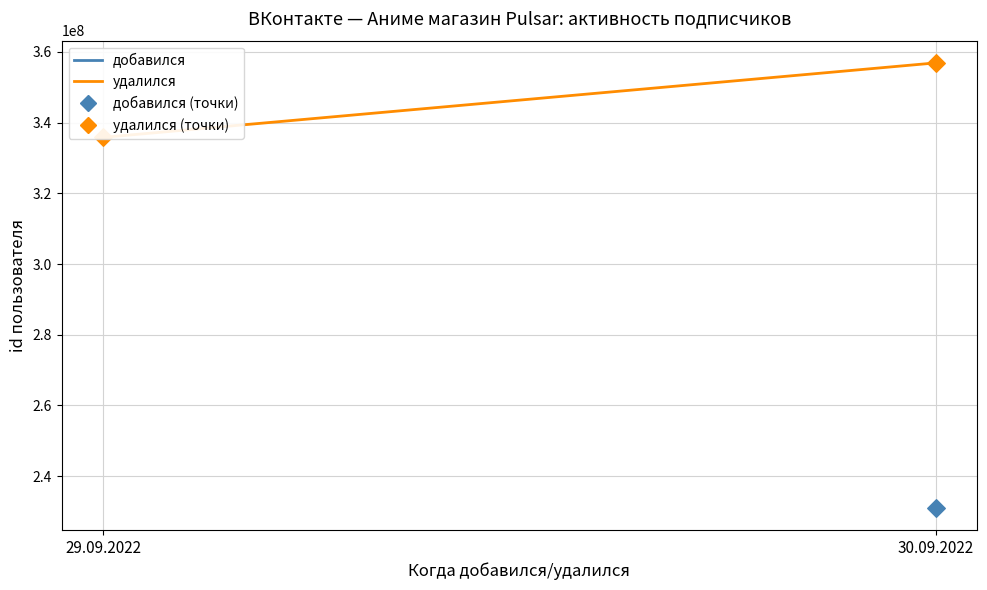

Which series contains the highest Y value?

удалился